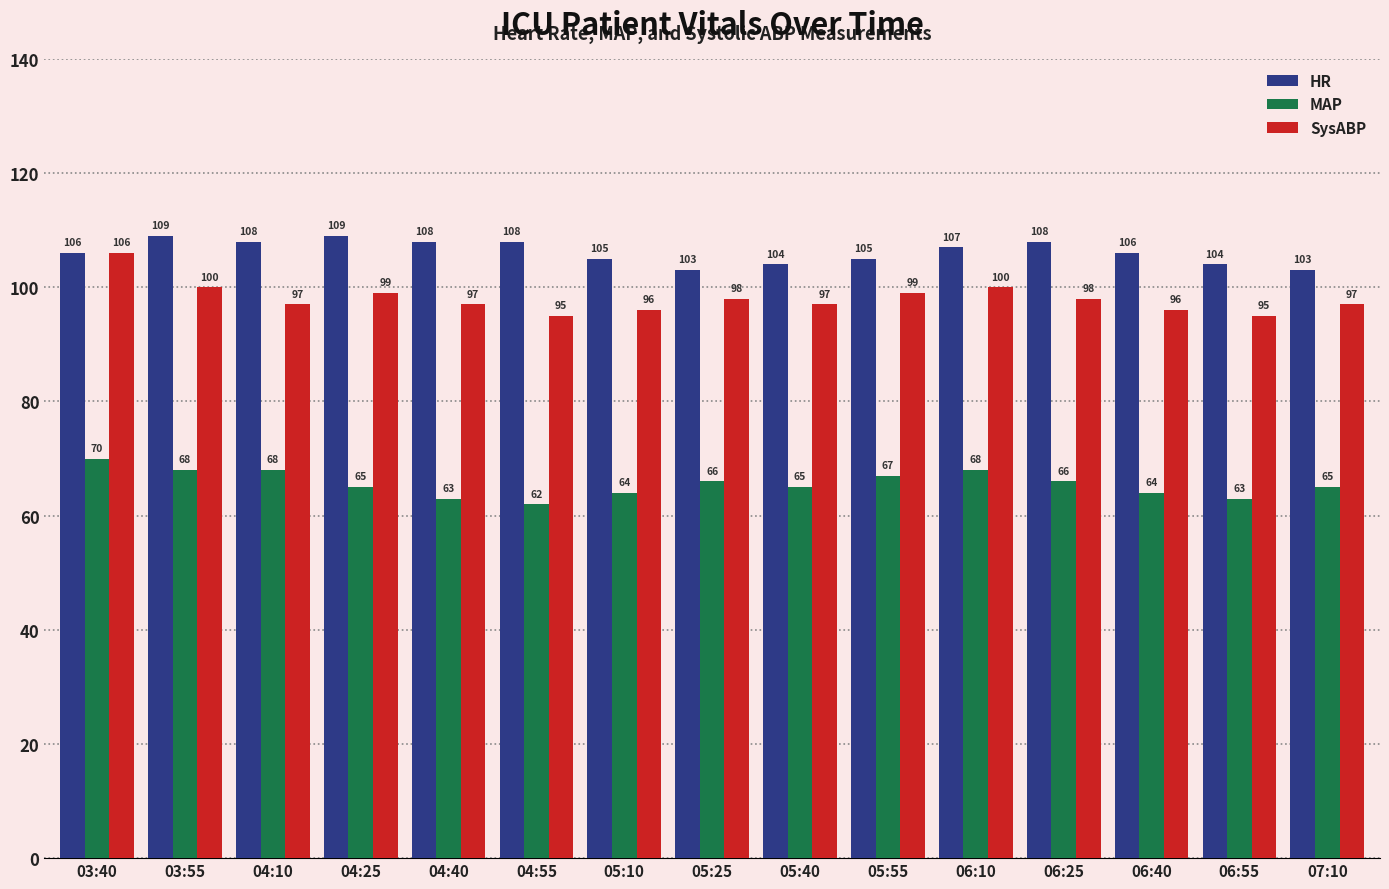

What is the value of the HR bar at the 12th from the left?

108